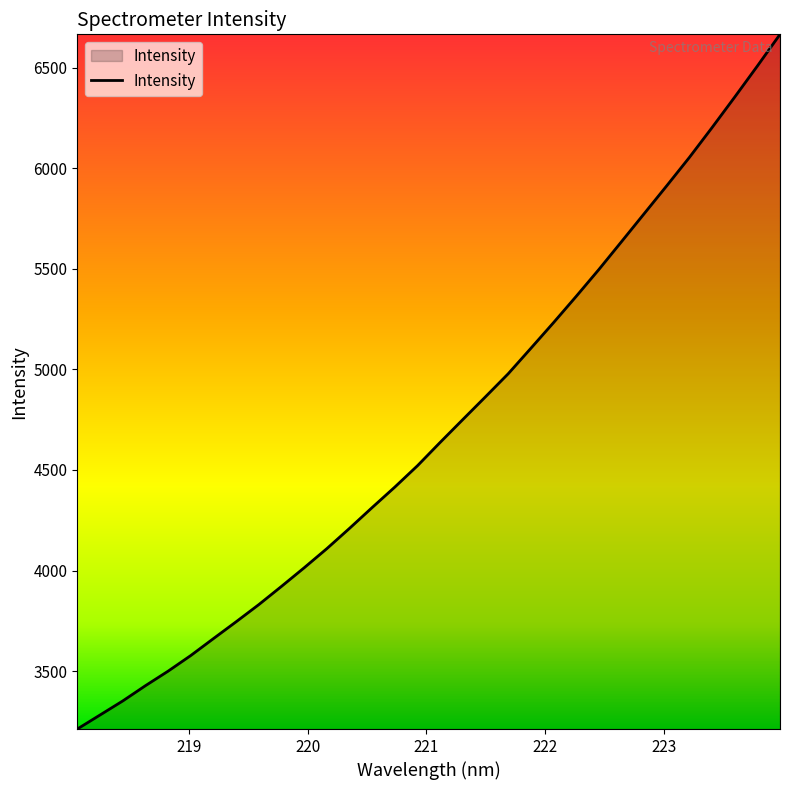

What is the smallest value displayed?

3211.4